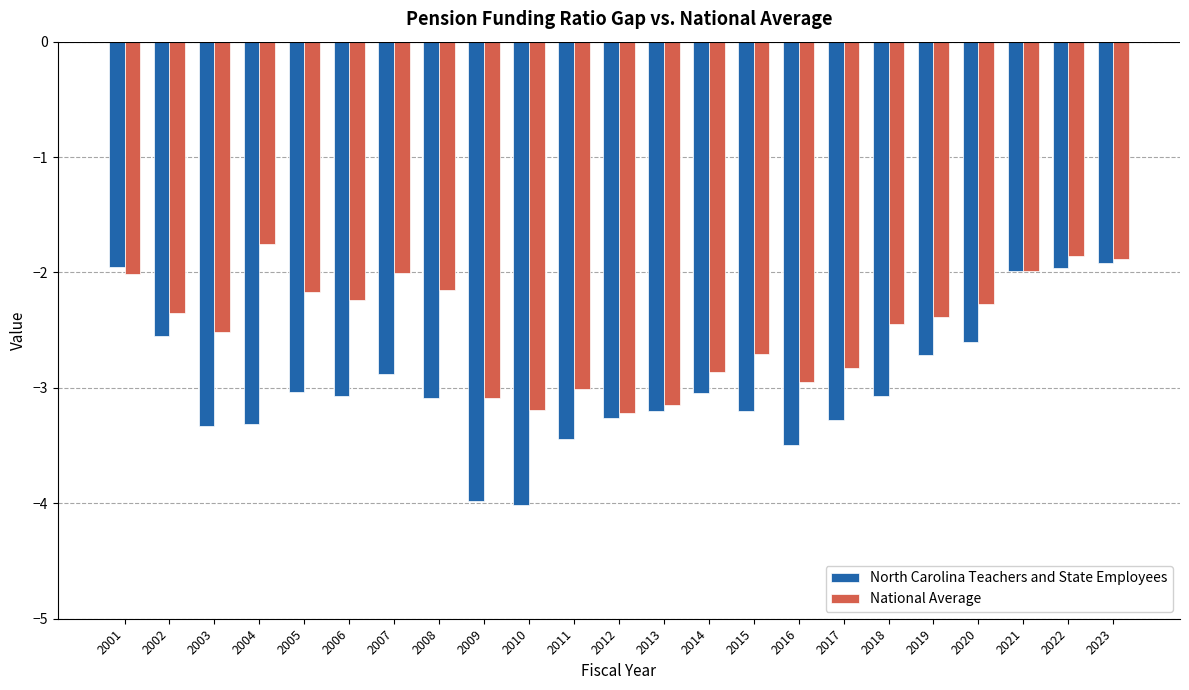

Are the bars grouped side by side (vs. stacked)?

Yes